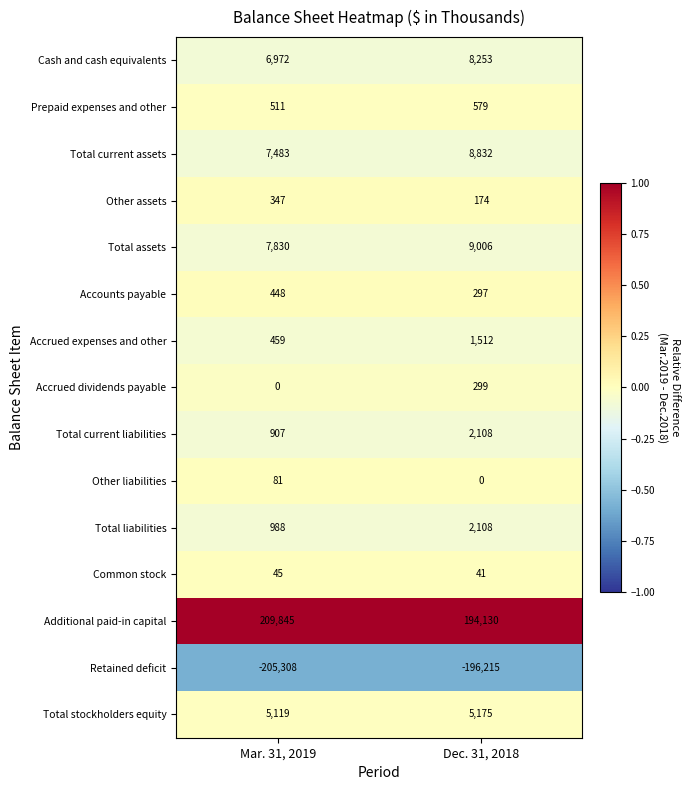

What value does the Cash and cash equivalents series have at Mar. 31, 2019, to the nearest 10?

6970